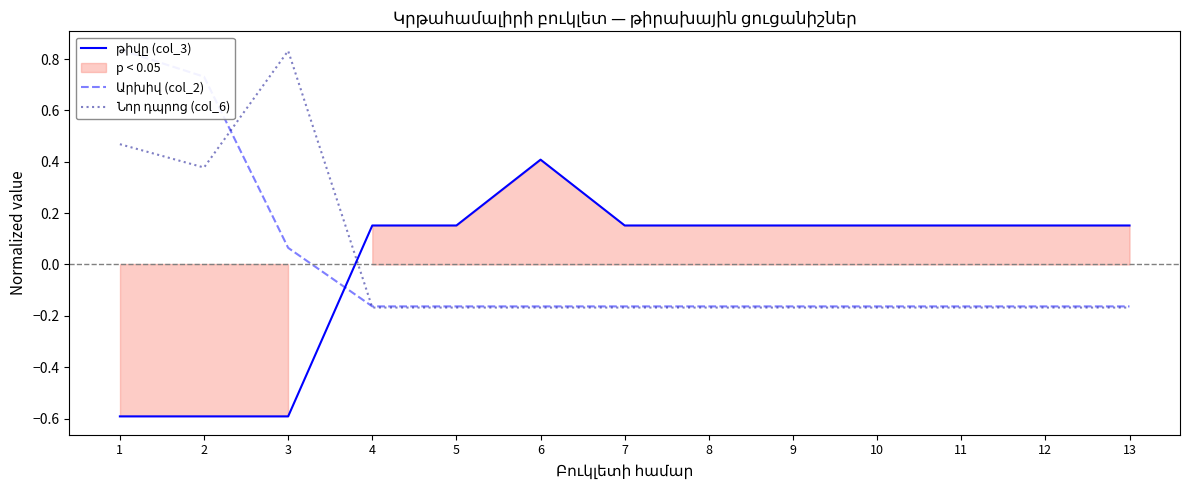

True or false: Արխիվ (col_2) has more than 2 interior local peaks.

False